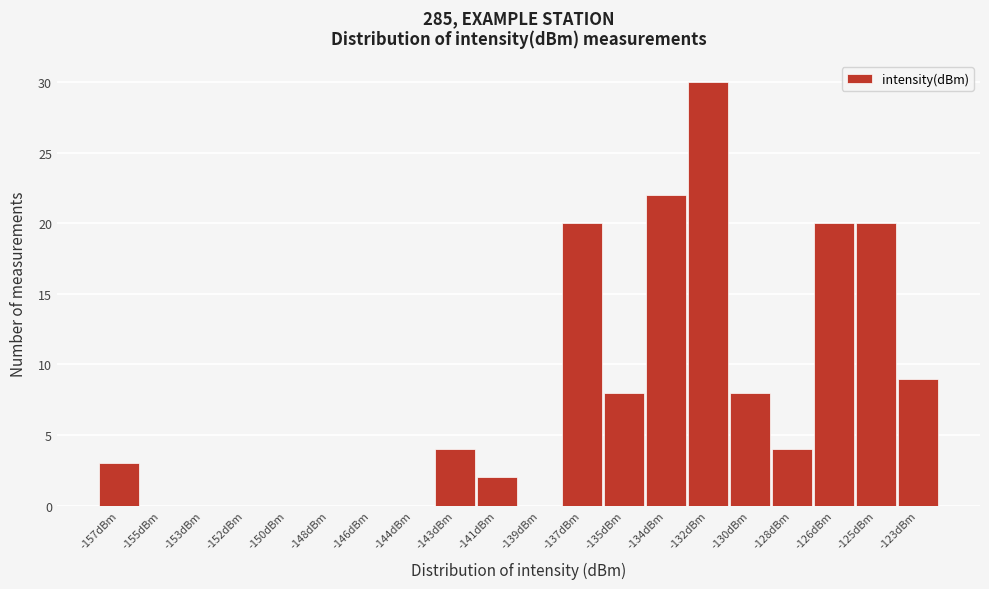

Reading right to left, transcribe all the data shown in this chart.

-123dBm=9	-125dBm=20	-126dBm=20	-128dBm=4	-130dBm=8	-132dBm=30	-134dBm=22	-135dBm=8	-137dBm=20	-139dBm=0	-141dBm=2	-143dBm=4	-144dBm=0	-146dBm=0	-148dBm=0	-150dBm=0	-152dBm=0	-153dBm=0	-155dBm=0	-157dBm=3